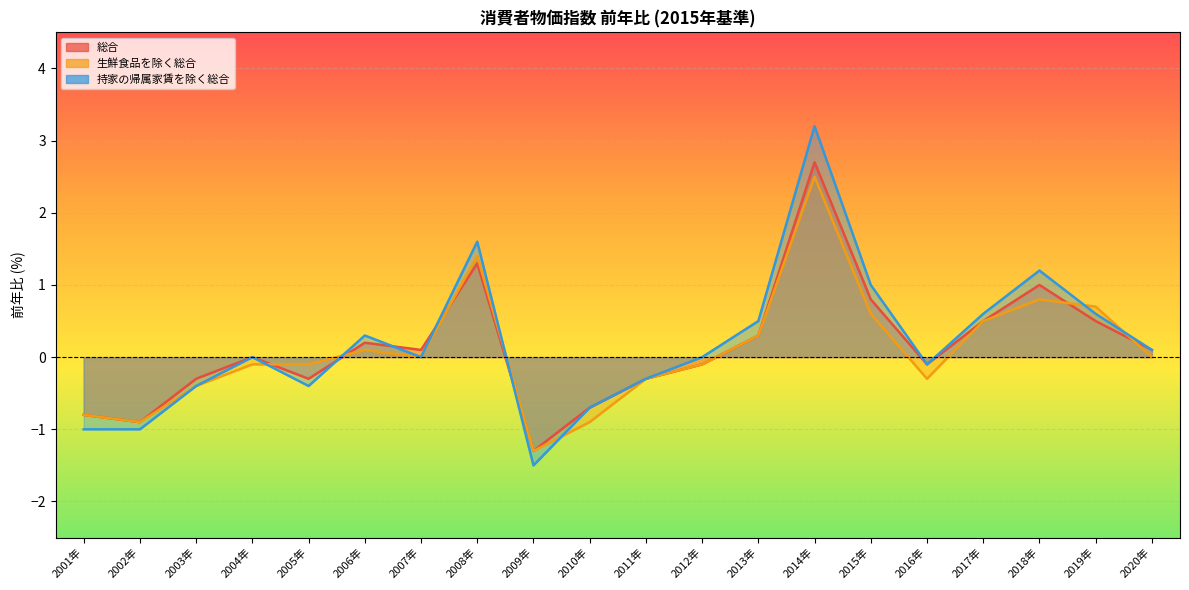

Reading right to left, what are all the values shown in this chart?

総合: 0.1	0.5	1.0	0.5	-0.1	0.8	2.7	0.3	-0.1	-0.3	-0.7	-1.3	1.3	0.1	0.2	-0.3	0.0	-0.3	-0.9	-0.8
生鮮食品を除く総合: 0.0	0.7	0.8	0.5	-0.3	0.6	2.5	0.3	-0.1	-0.3	-0.9	-1.3	1.4	0.0	0.1	-0.1	-0.1	-0.4	-0.9	-0.8
持家の帰属家賃を除く総合: 0.1	0.6	1.2	0.6	-0.1	1.0	3.2	0.5	0.0	-0.3	-0.7	-1.5	1.6	0.0	0.3	-0.4	0.0	-0.4	-1.0	-1.0